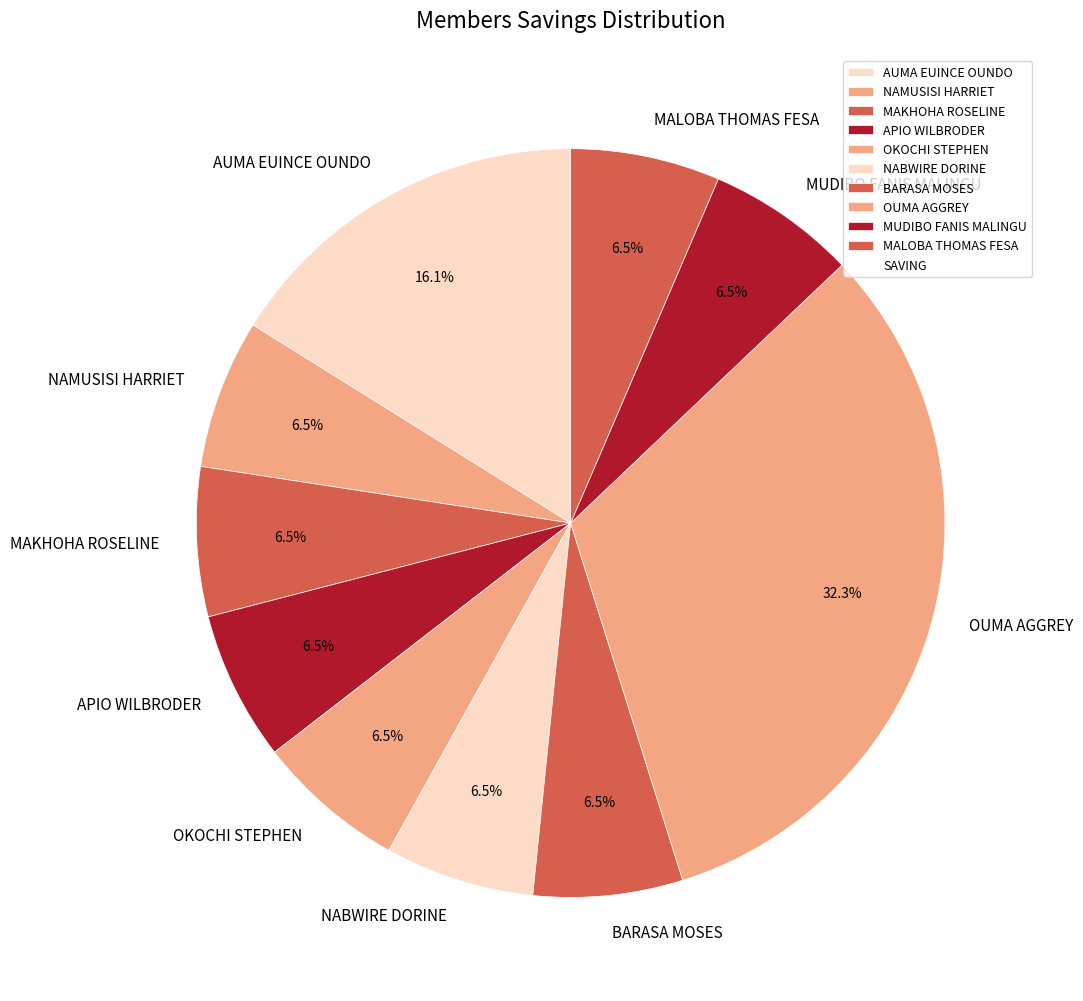

What is the largest slice in the pie chart?

OUMA AGGREY